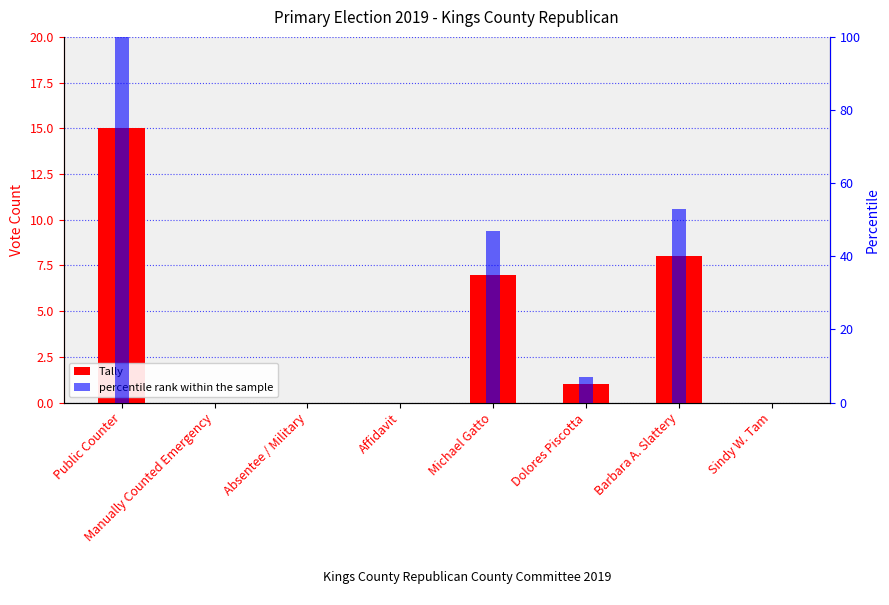

How many data points in Tally are above 1?

3